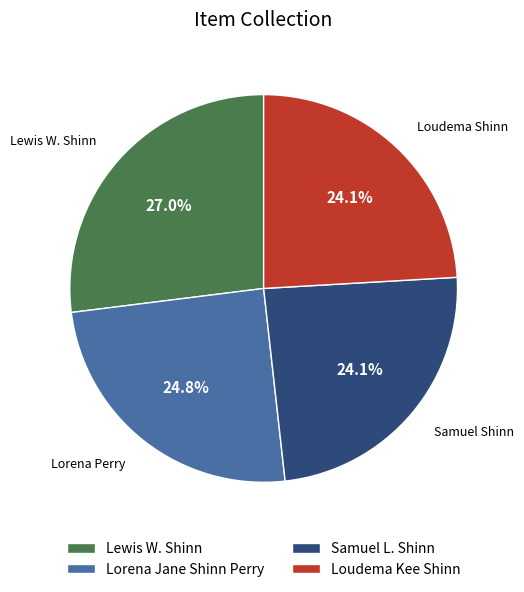

Approximately how many times larger is the value at Lewis W. Shinn compared to Samuel L. Shinn?

1.1